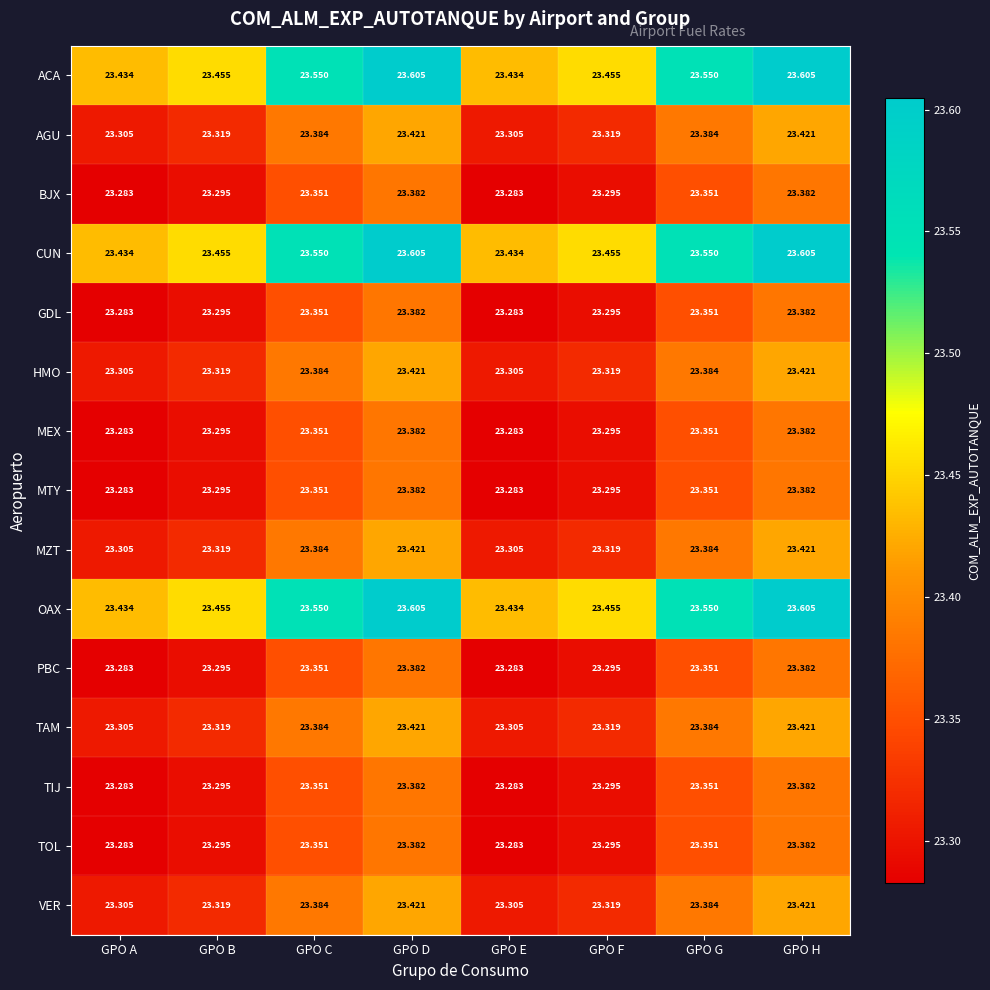

Is the value of PBC at GPO G greater than the value of AGU at GPO A?

Yes